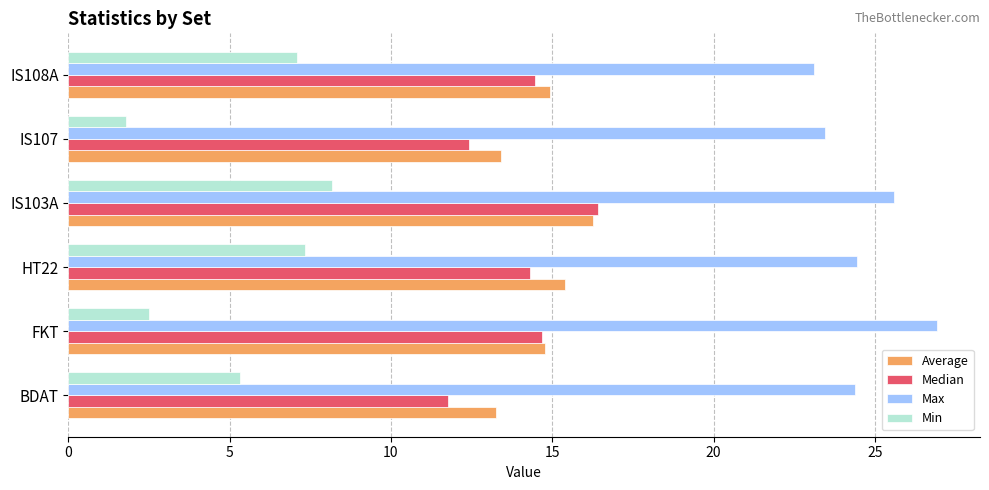

At BDAT, list the series in order from smallest to largest.

Min, Median, Average, Max